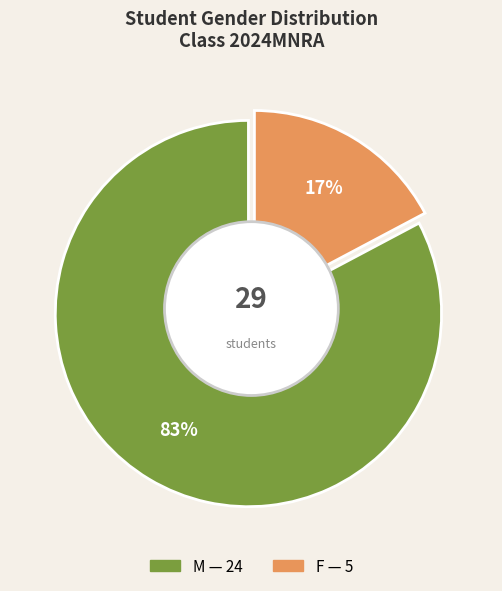

Combined, what portion of the pie is M and F?

100.0%